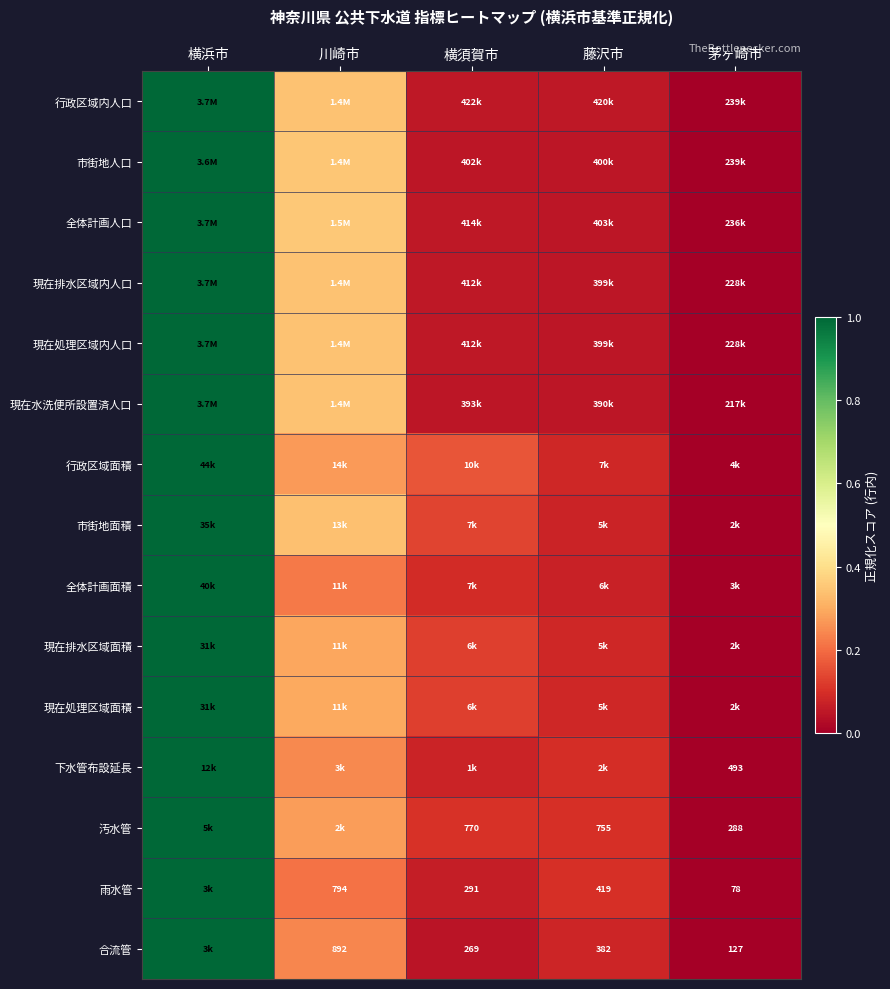

Which has a higher value, 横浜市 or 川崎市?

横浜市